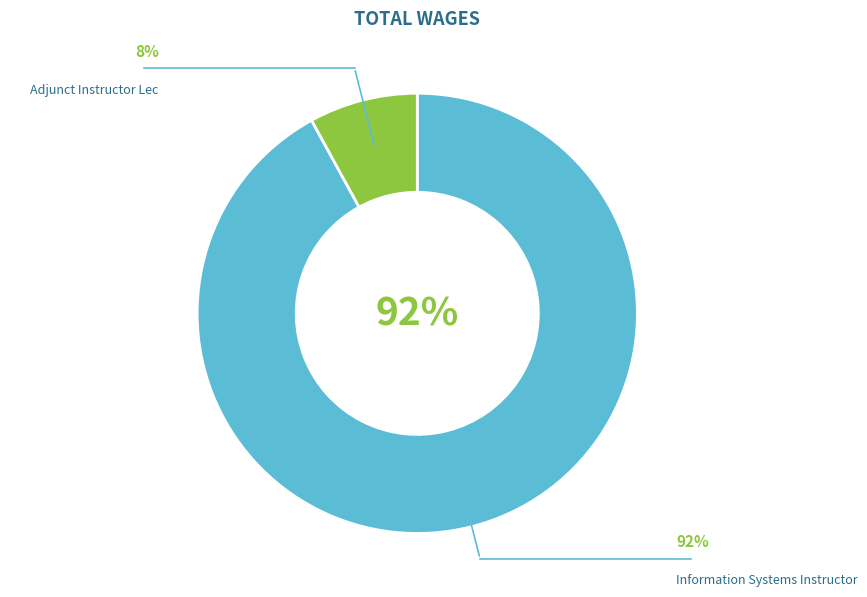

Which slice is the largest?

Information Systems Instructor